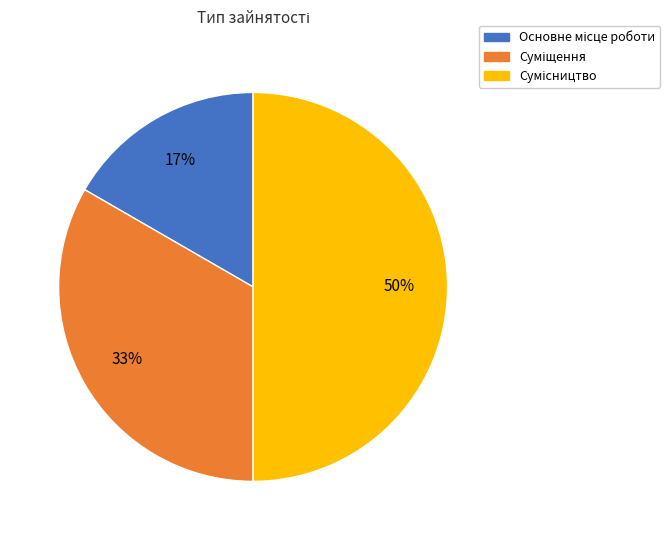

How many segments does this pie chart have?

3